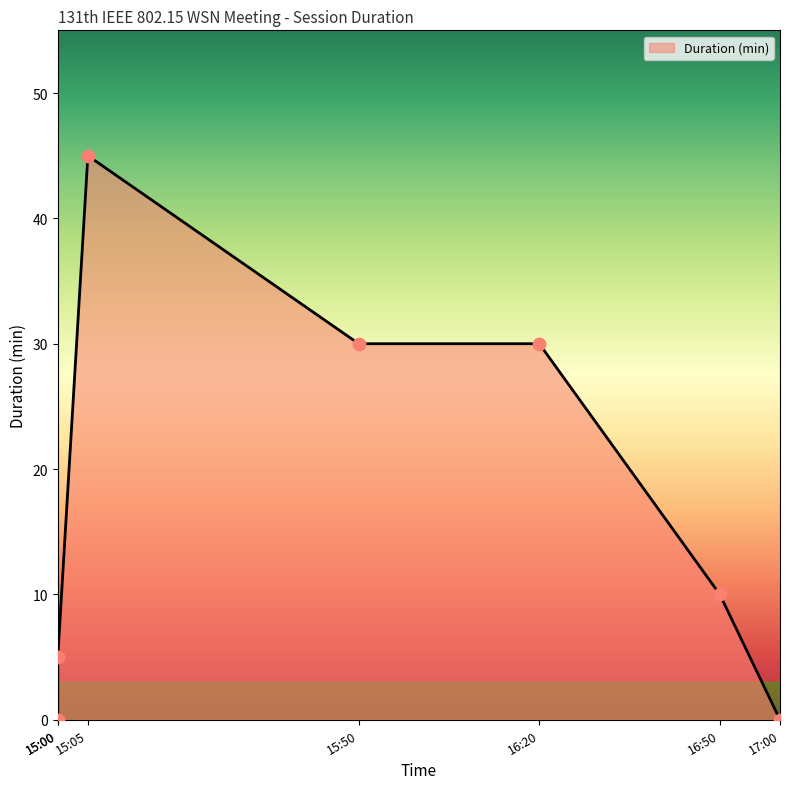

Between 15:00 and 15:05, which is larger?

15:05